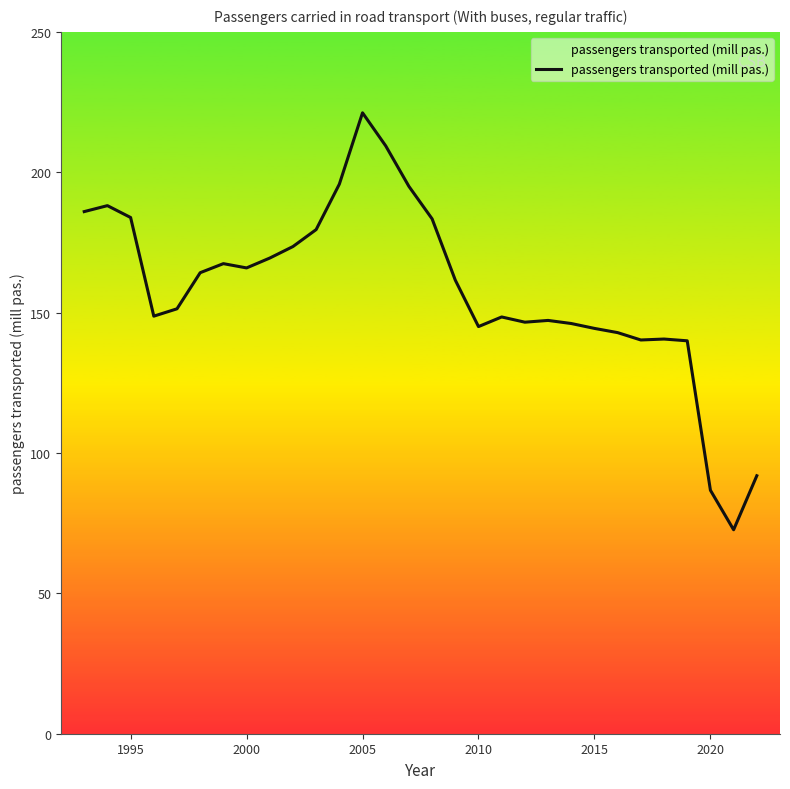

What is the smallest value displayed?

72.6